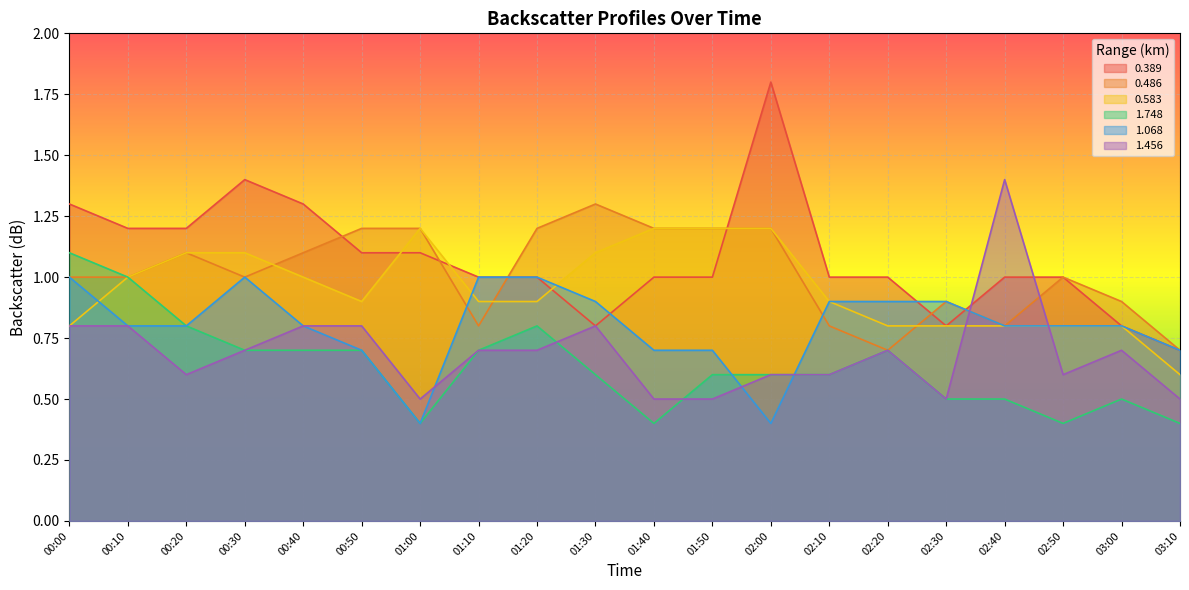

Reading right to left, list all the values displayed in this chart.

0.389: 03:10=0.7	03:00=0.8	02:50=1.0	02:40=1.0	02:30=0.8	02:20=1.0	02:10=1.0	02:00=1.8	01:50=1.0	01:40=1.0	01:30=0.8	01:20=1.0	01:10=1.0	01:00=1.1	00:50=1.1	00:40=1.3	00:30=1.4	00:20=1.2	00:10=1.2	00:00=1.3
0.486: 03:10=0.7	03:00=0.9	02:50=1.0	02:40=0.8	02:30=0.9	02:20=0.7	02:10=0.8	02:00=1.2	01:50=1.2	01:40=1.2	01:30=1.3	01:20=1.2	01:10=0.8	01:00=1.2	00:50=1.2	00:40=1.1	00:30=1.0	00:20=1.1	00:10=1.0	00:00=1.0
0.583: 03:10=0.6	03:00=0.8	02:50=0.8	02:40=0.8	02:30=0.8	02:20=0.8	02:10=0.9	02:00=1.2	01:50=1.2	01:40=1.2	01:30=1.1	01:20=0.9	01:10=0.9	01:00=1.2	00:50=0.9	00:40=1.0	00:30=1.1	00:20=1.1	00:10=1.0	00:00=0.8
1.748: 03:10=0.4	03:00=0.5	02:50=0.4	02:40=0.5	02:30=0.5	02:20=0.7	02:10=0.6	02:00=0.6	01:50=0.6	01:40=0.4	01:30=0.6	01:20=0.8	01:10=0.7	01:00=0.4	00:50=0.7	00:40=0.7	00:30=0.7	00:20=0.8	00:10=1.0	00:00=1.1
1.068: 03:10=0.7	03:00=0.8	02:50=0.8	02:40=0.8	02:30=0.9	02:20=0.9	02:10=0.9	02:00=0.4	01:50=0.7	01:40=0.7	01:30=0.9	01:20=1.0	01:10=1.0	01:00=0.4	00:50=0.7	00:40=0.8	00:30=1.0	00:20=0.8	00:10=0.8	00:00=1.0
1.456: 03:10=0.5	03:00=0.7	02:50=0.6	02:40=1.4	02:30=0.5	02:20=0.7	02:10=0.6	02:00=0.6	01:50=0.5	01:40=0.5	01:30=0.8	01:20=0.7	01:10=0.7	01:00=0.5	00:50=0.8	00:40=0.8	00:30=0.7	00:20=0.6	00:10=0.8	00:00=0.8